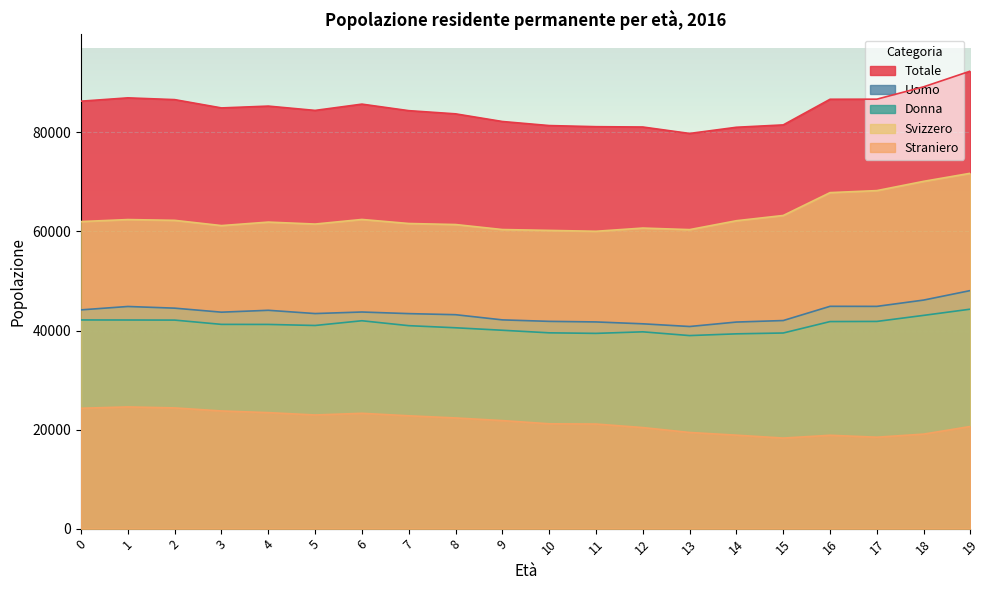

Between 19 and 15, which is larger?

19